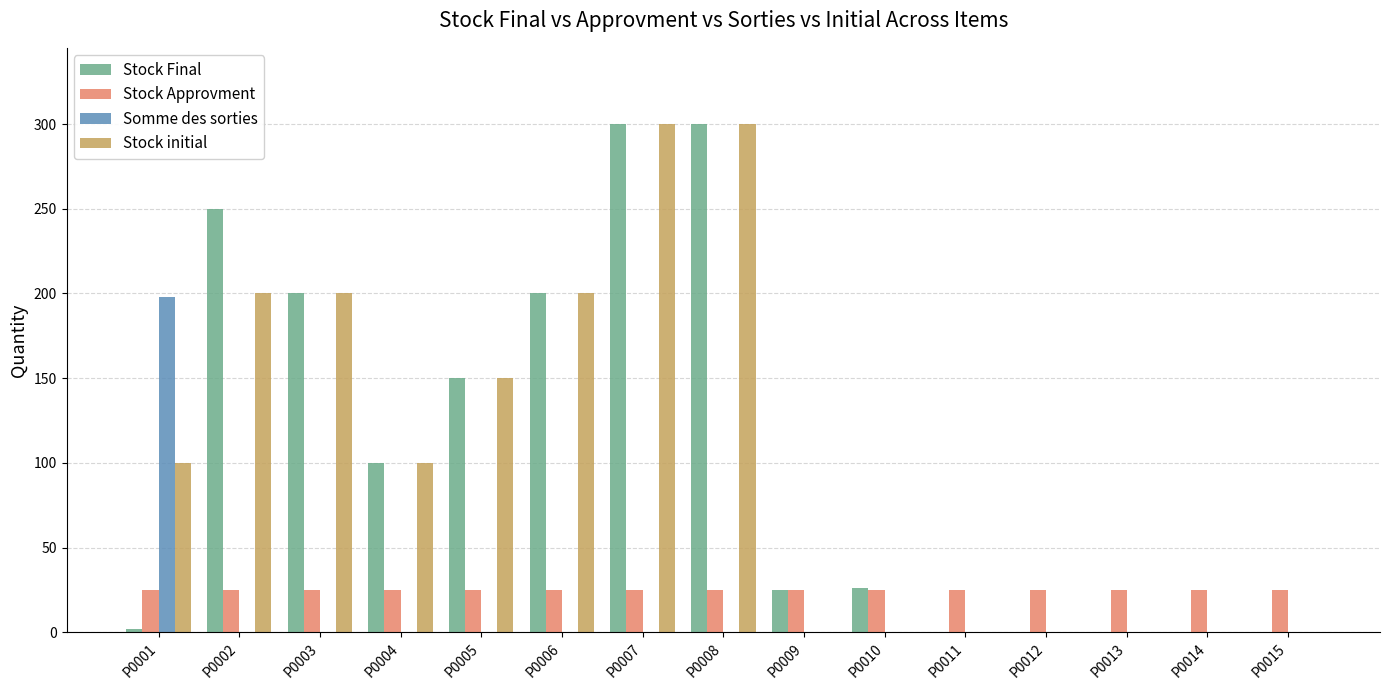

Is the value of Stock initial at P0014 greater than the value of Stock Approvment at P0010?

No